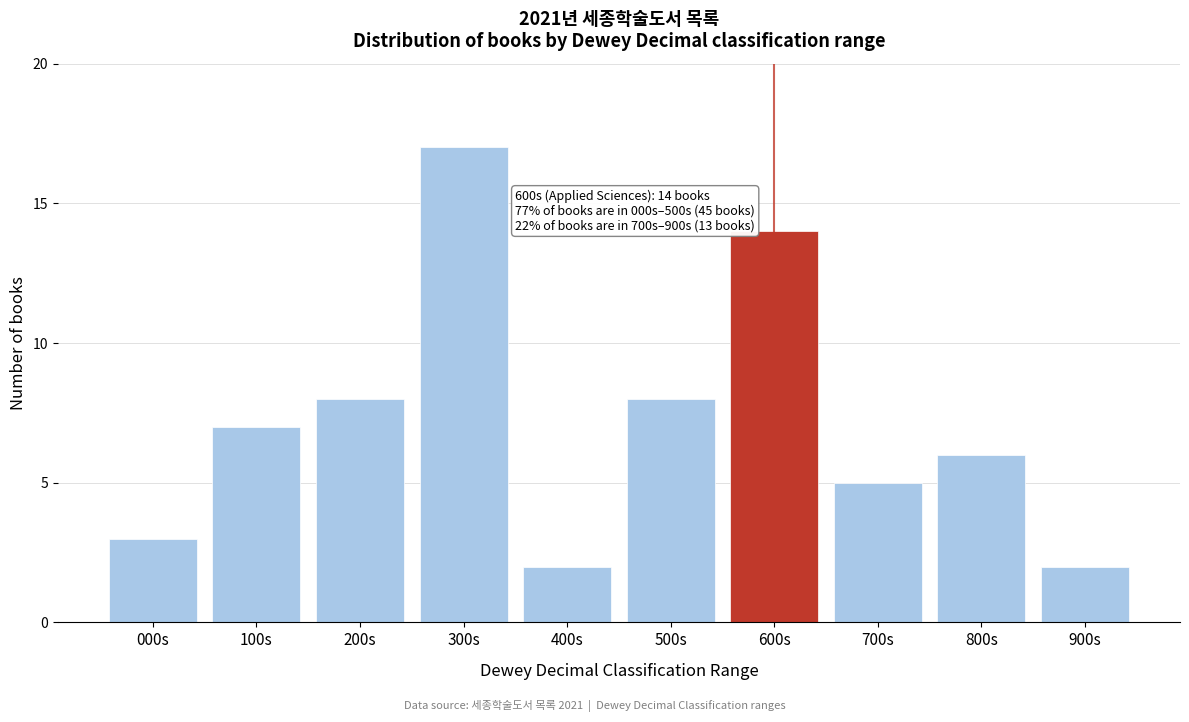

Reading left to right, list all the values displayed in this chart.

3	7	8	17	2	8	14	5	6	2